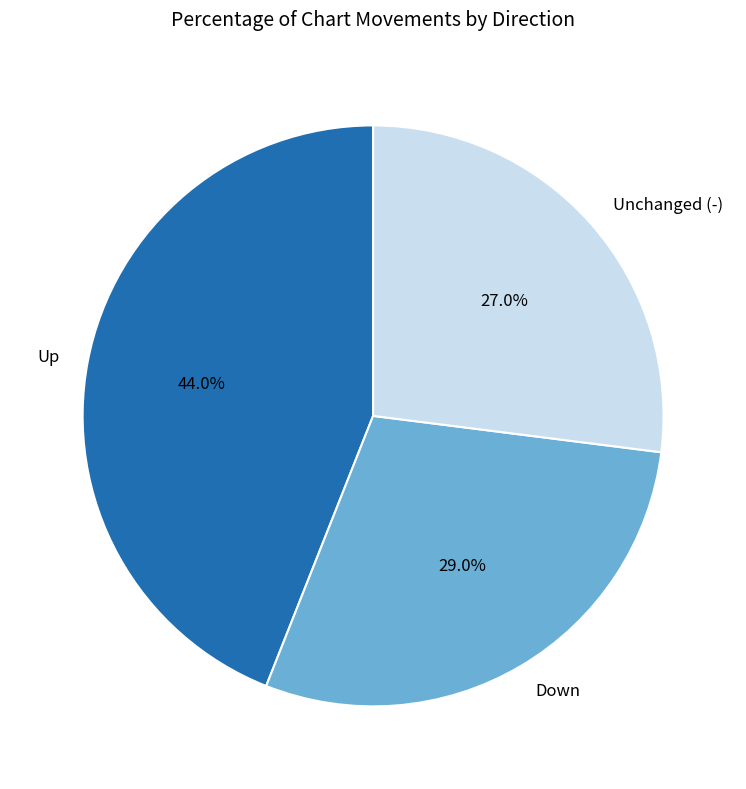

Does Down represent more than half of the total?

No